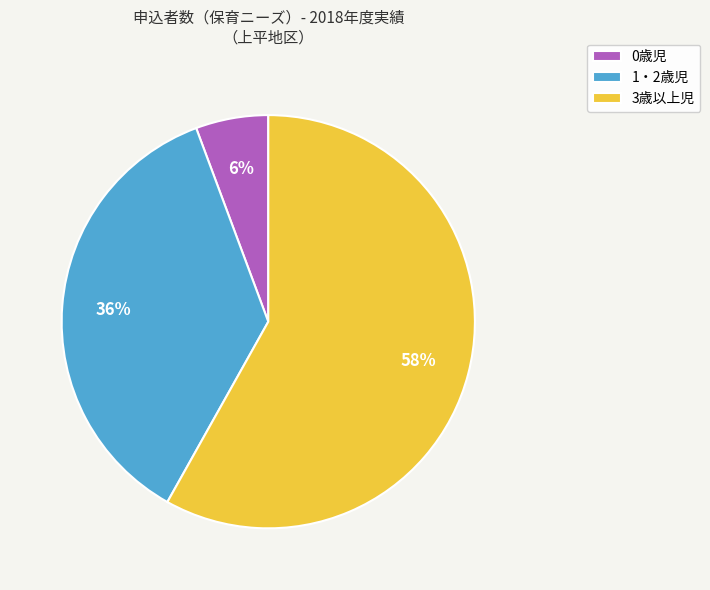

True or false: 1・2歳児 accounts for 49% of the total.

False